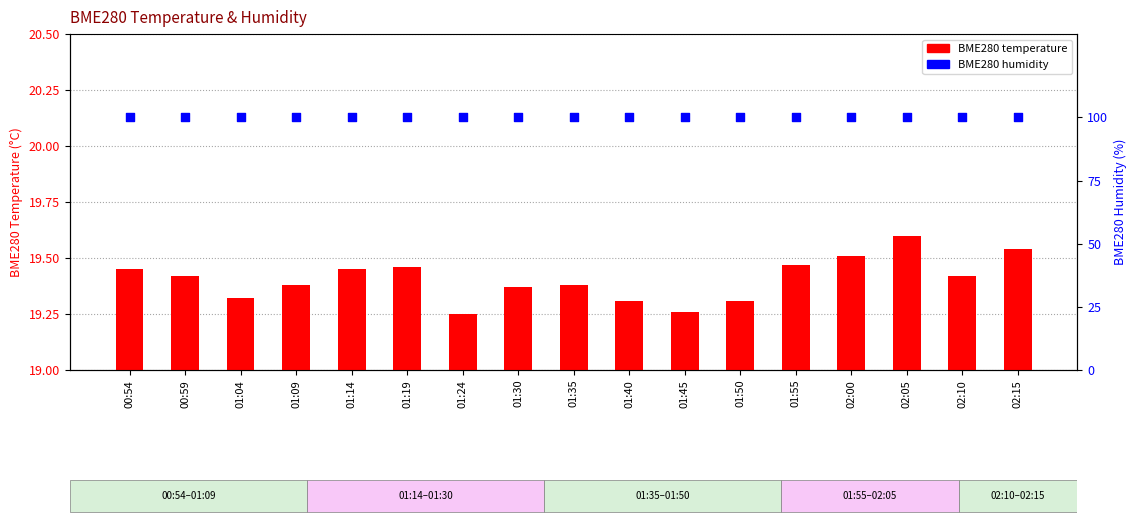

At which category is the sum across all series the highest?

02:05